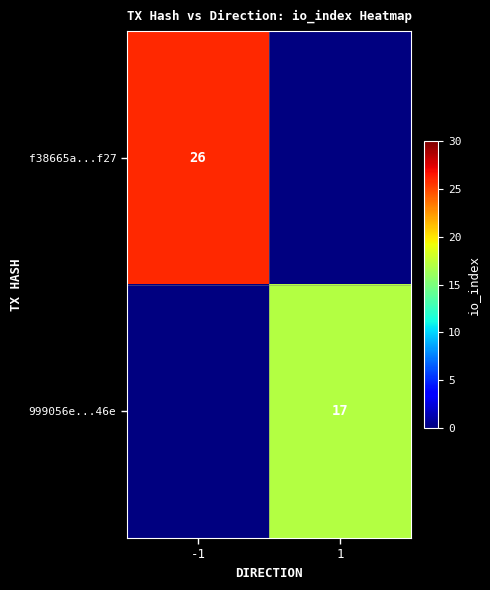

The f38665a...f27 series shows 46 at -1. True or false?

False